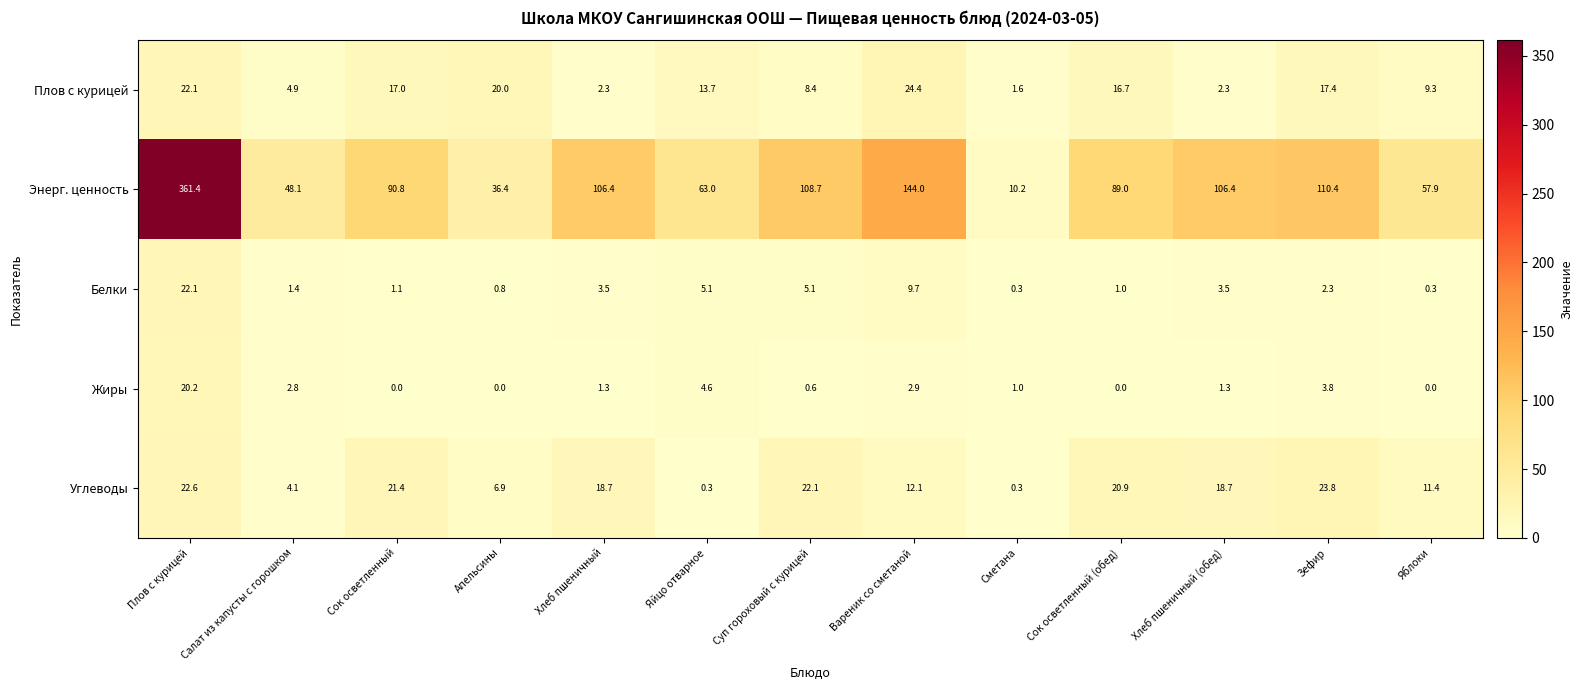

What is the maximum value shown in the chart?

361.4